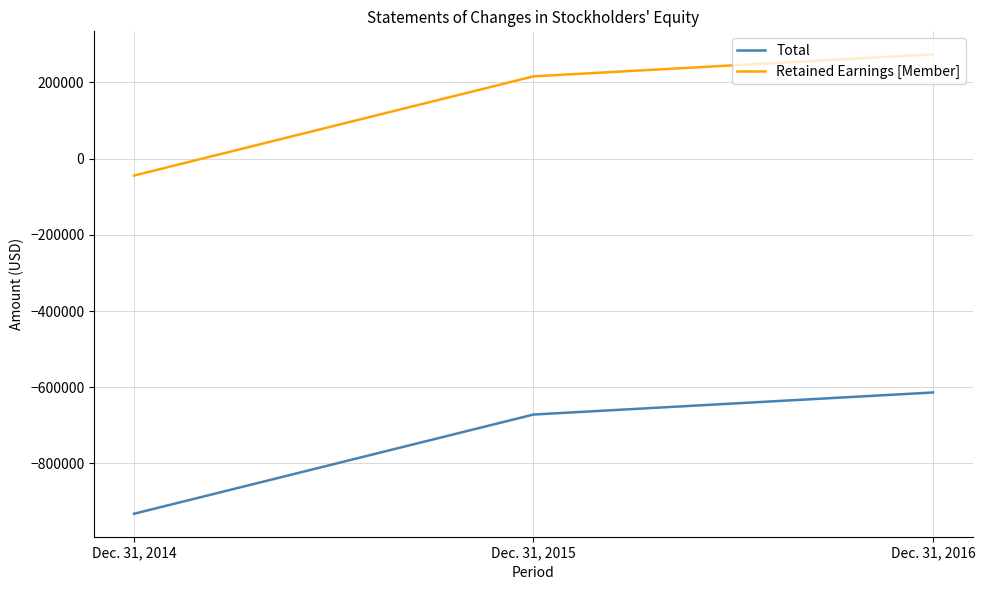

Is it true that Total equals -932194 at Dec. 31, 2014?

True